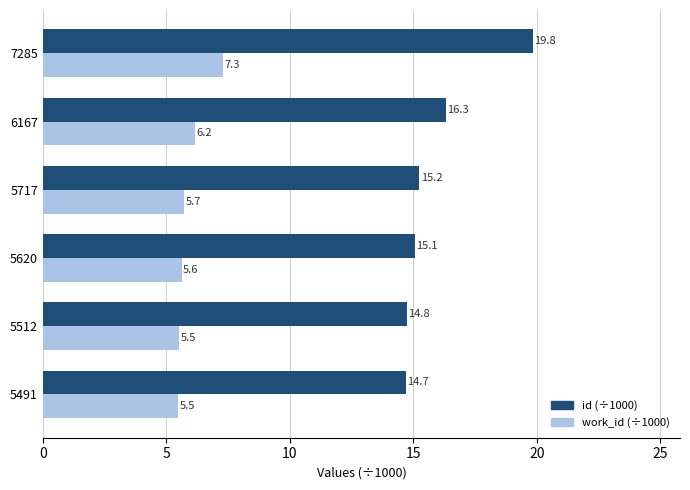

The work_id (÷1000) series shows 2.4 at 5491. True or false?

False